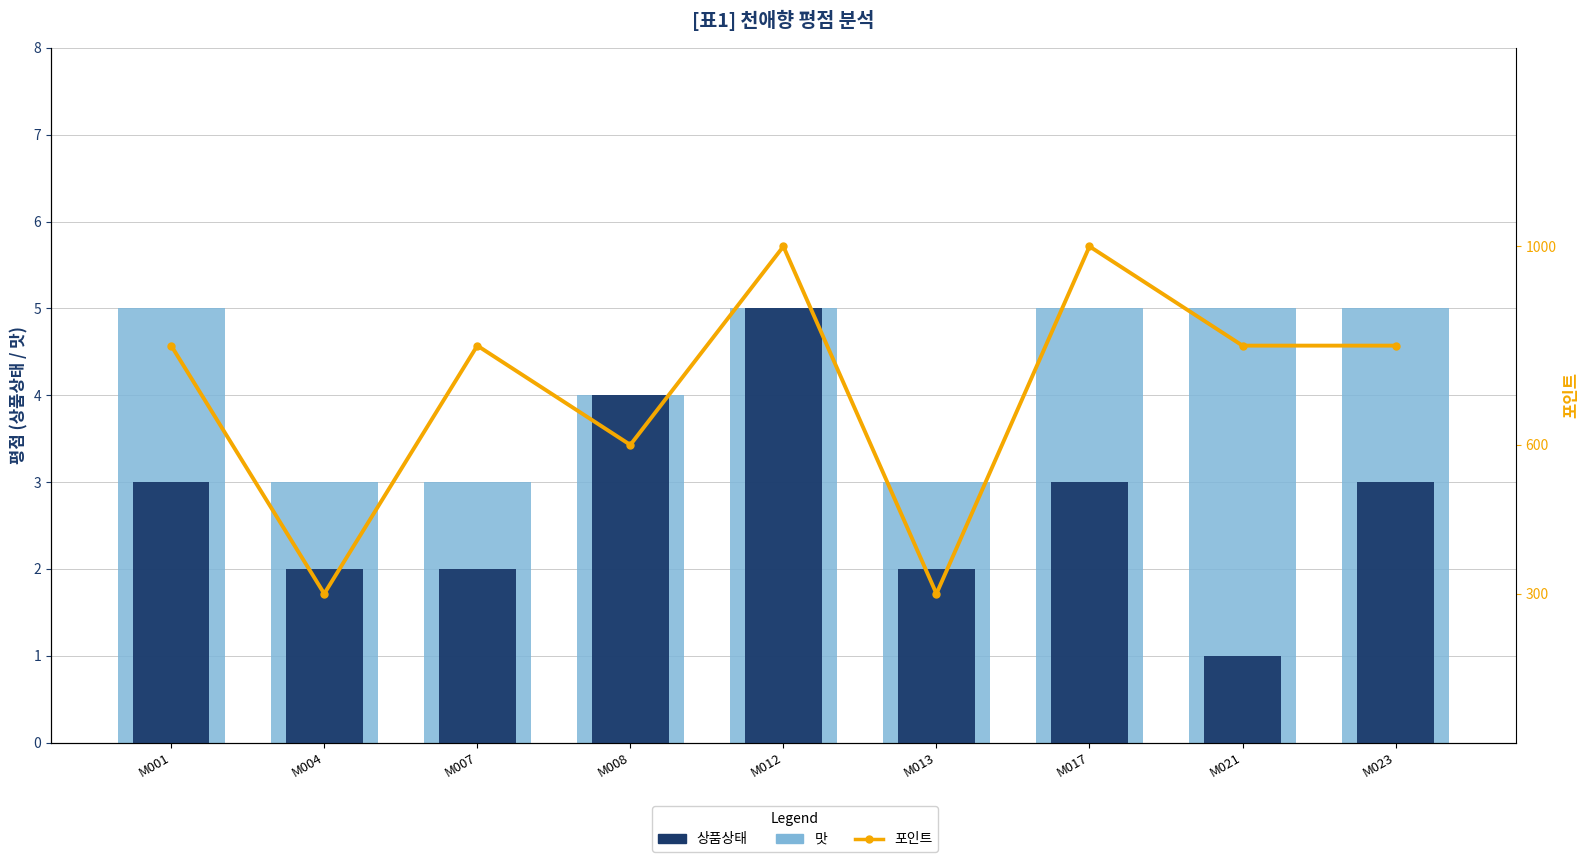

What is the spread (max minus min) of values at M007?

798